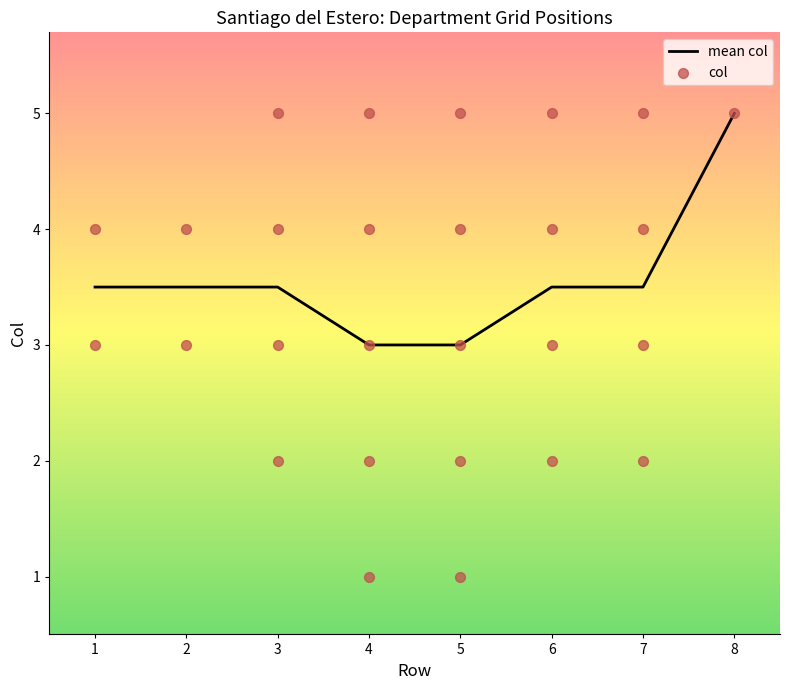

Between 6 and 4, which is larger?

4